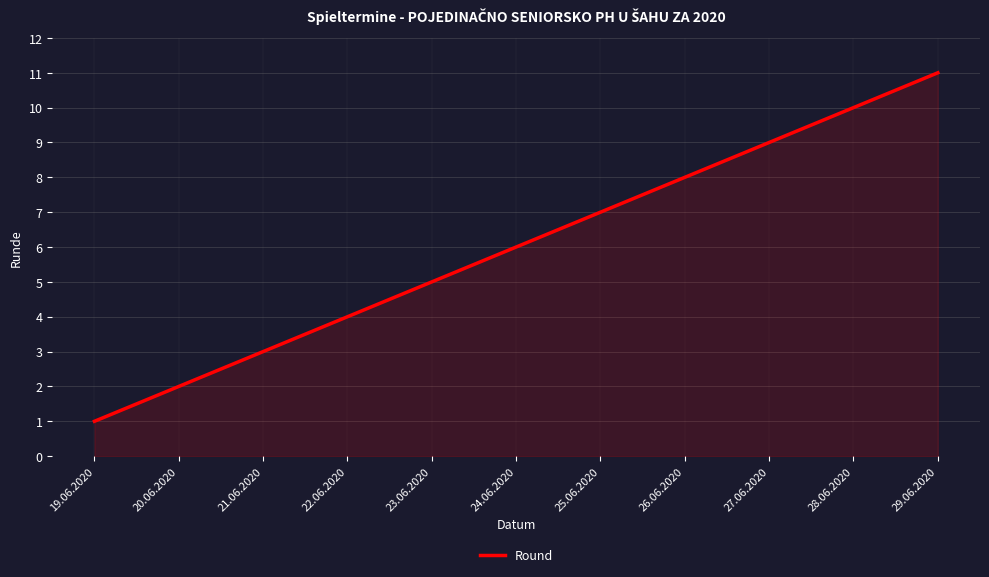

What is the greatest value displayed?

11